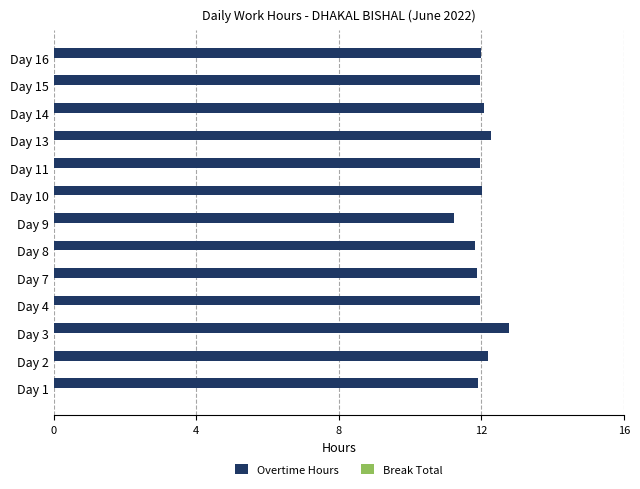

How many bars are there in total?

13